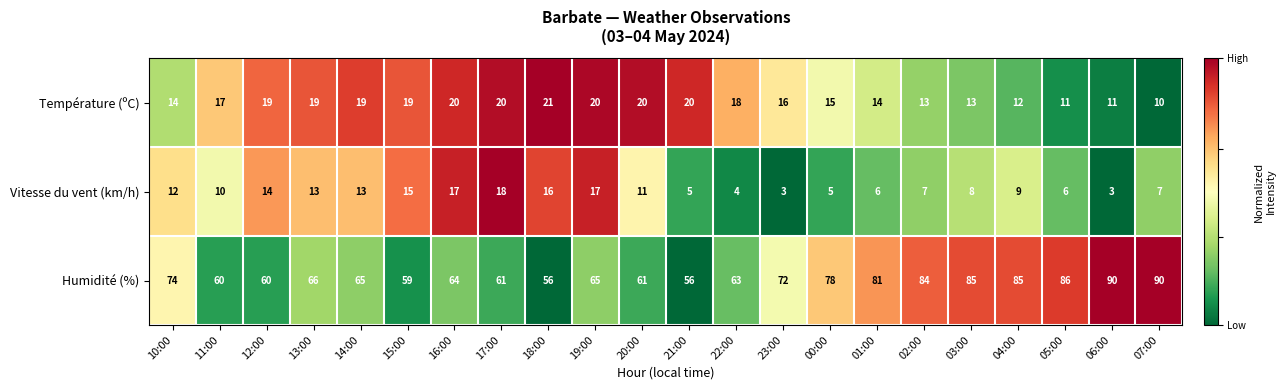

How many series are shown in this chart?

3